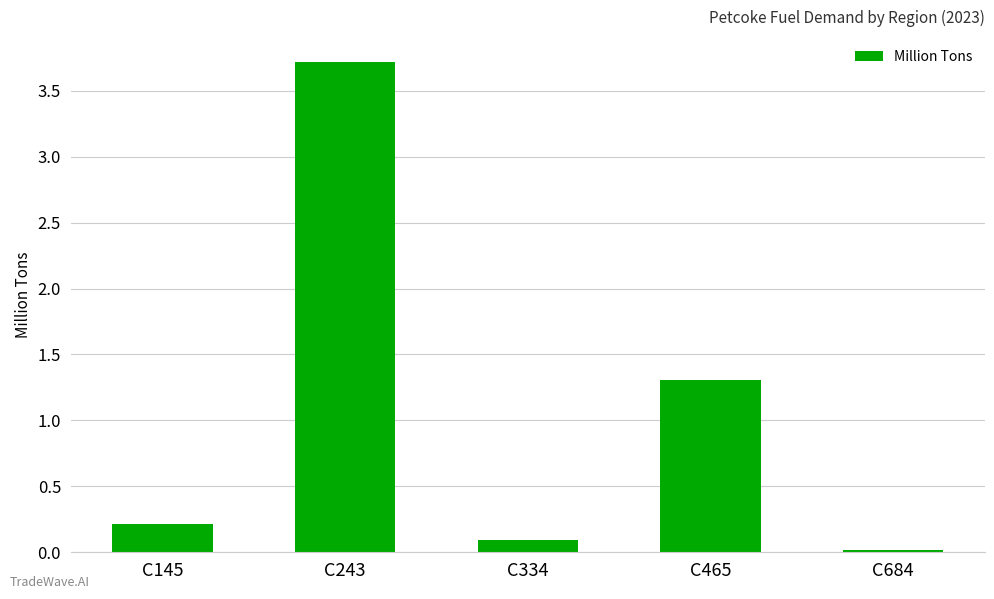

Does the chart contain stacked bars?

No